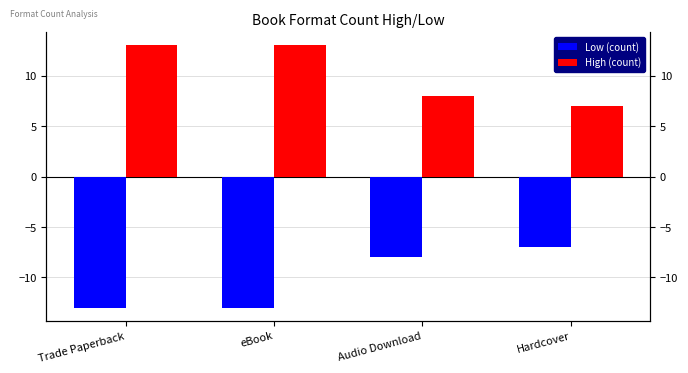

At Trade Paperback, list the series in order from largest to smallest.

High (count), Low (count)